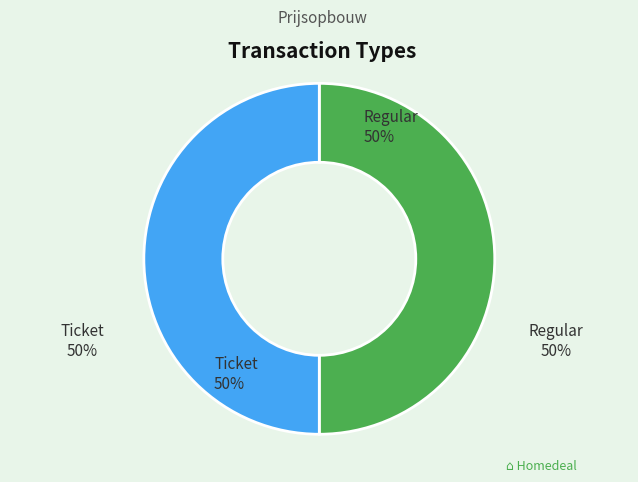

To the nearest percent, what is the combined percentage of Ticket (io_index=0) and Regular (io_index=2)?

100%